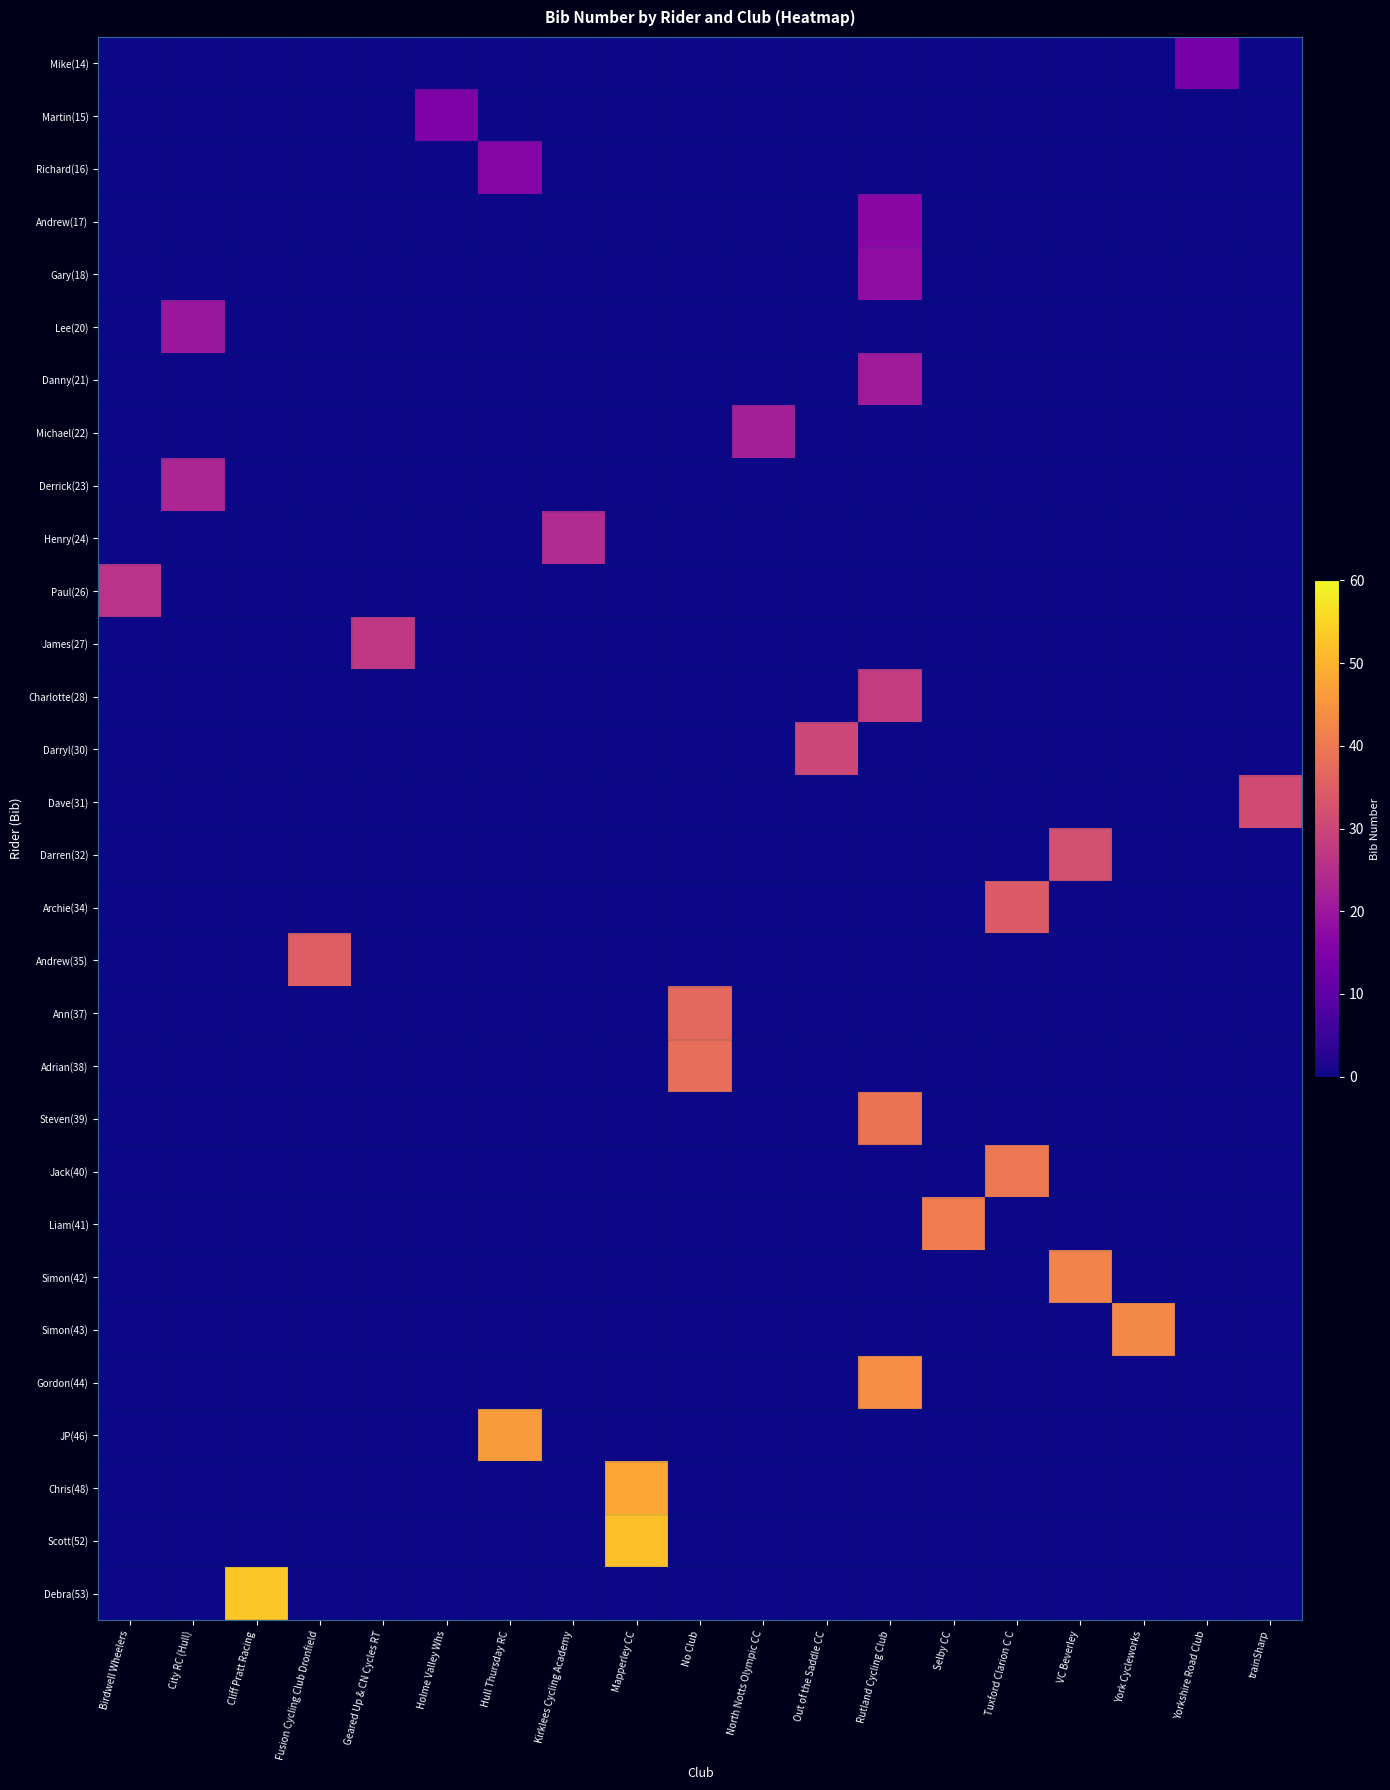

Count the number of categories in the chart.

19